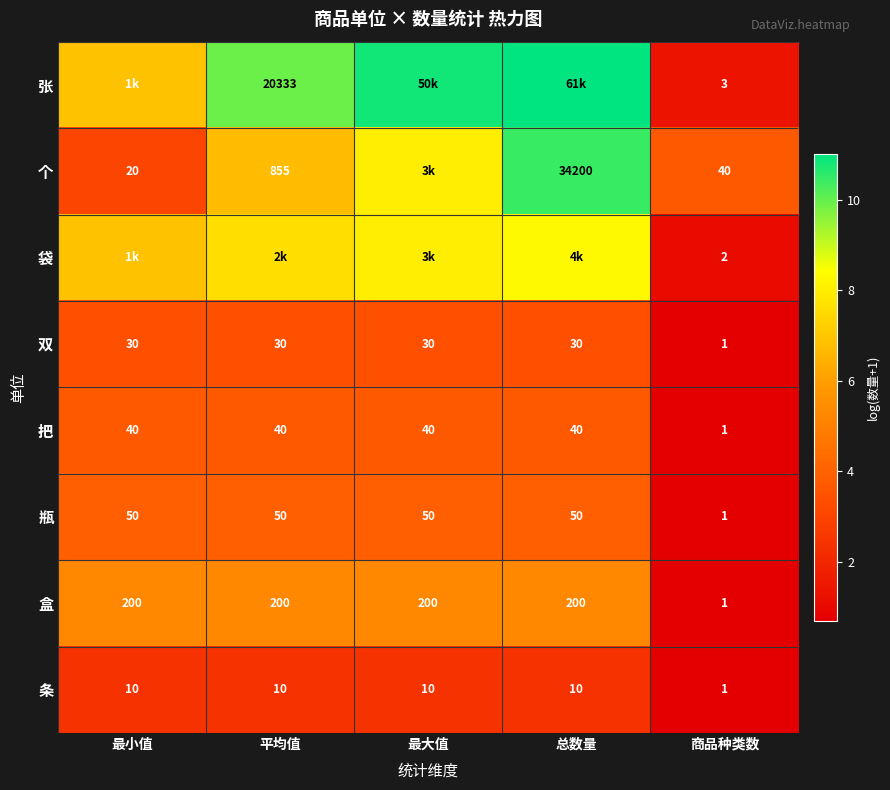

Which has a higher value, 总数量 or 最大值?

总数量